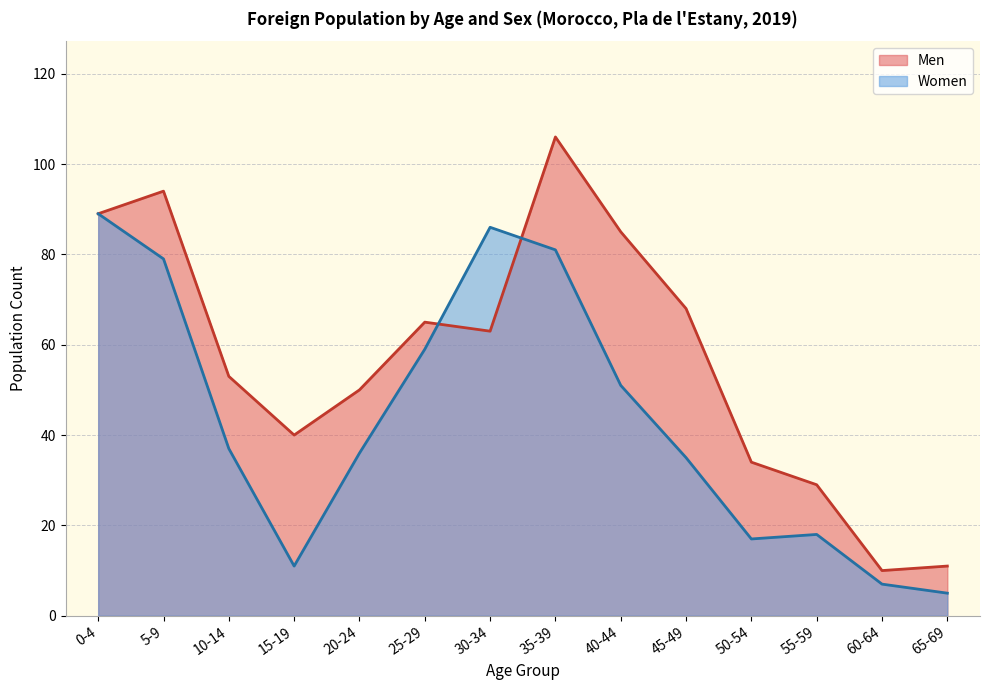

How many distinct data groups are displayed?

2